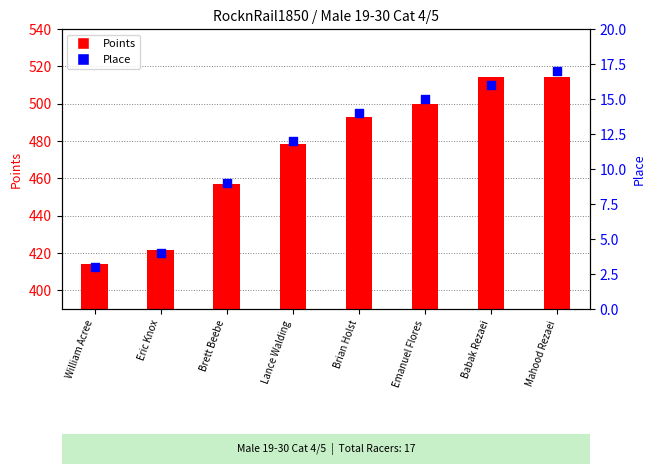

What are all the series names shown in the legend?

Points, Place